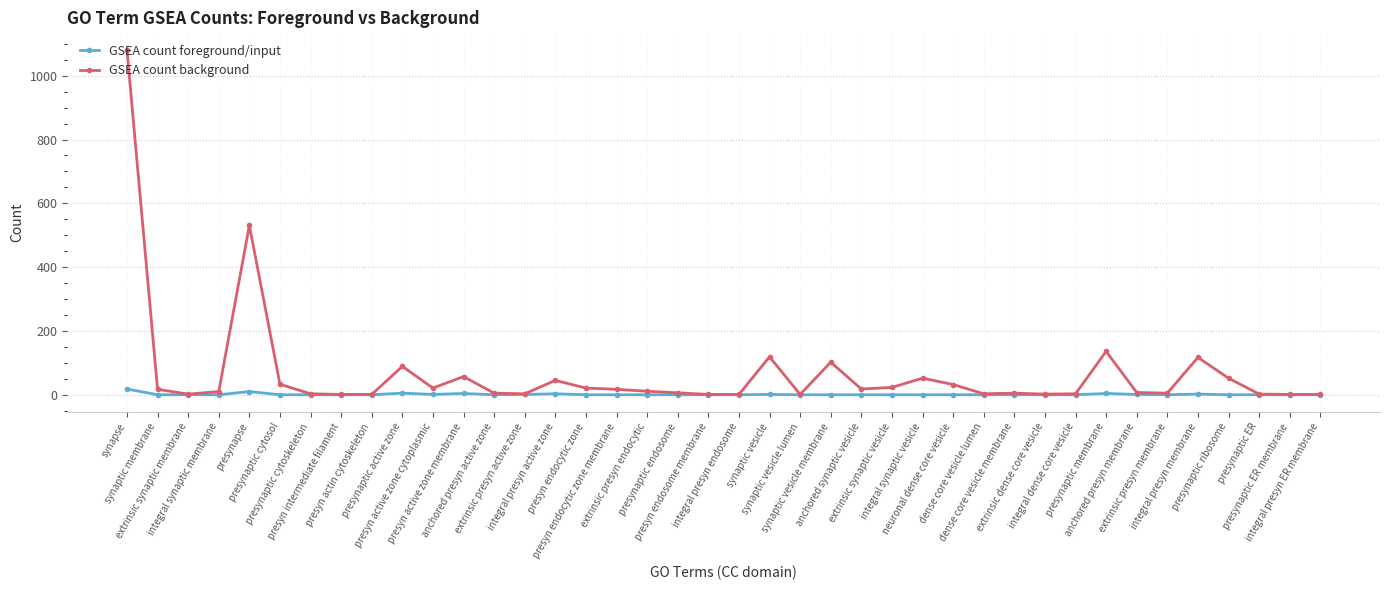

True or false: GSEA count foreground/input has a value of 0 at extrinsic synaptic membrane.

True